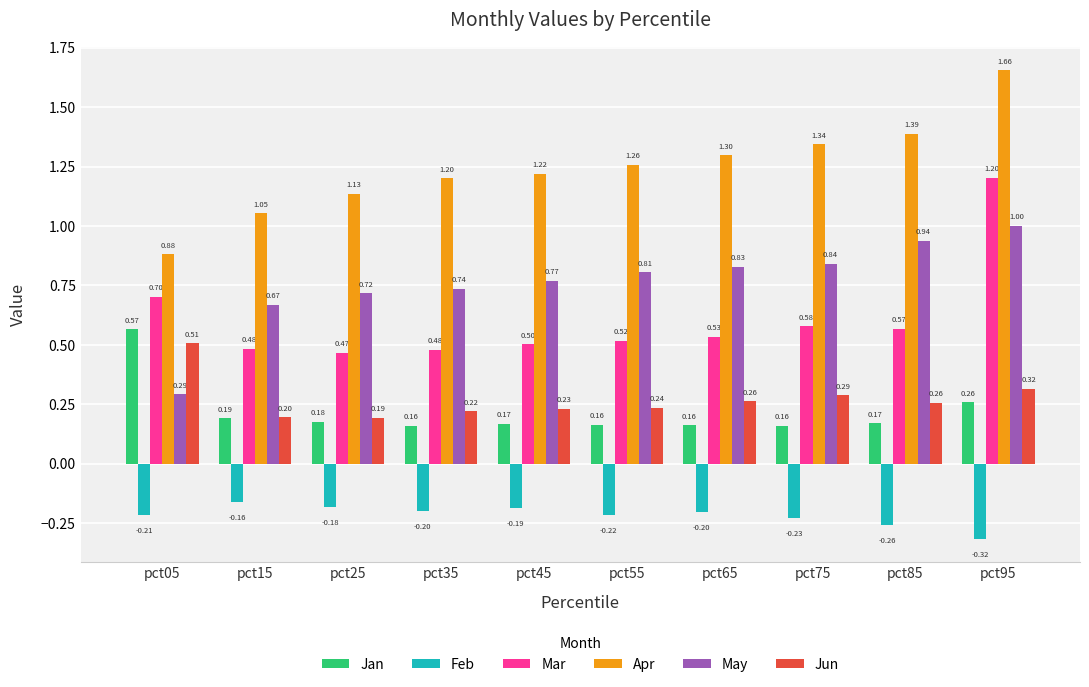

Rank the categories by Apr value from highest to lowest.

pct95, pct85, pct75, pct65, pct55, pct45, pct35, pct25, pct15, pct05